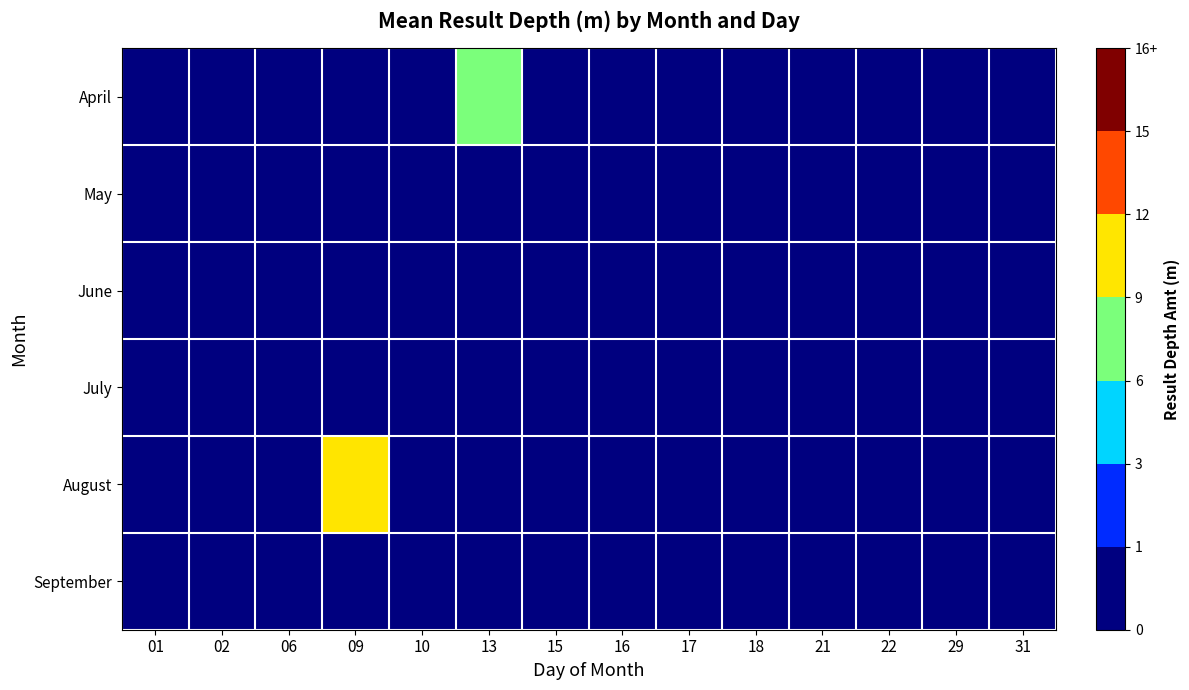

At which category is the sum across all series the highest?

09